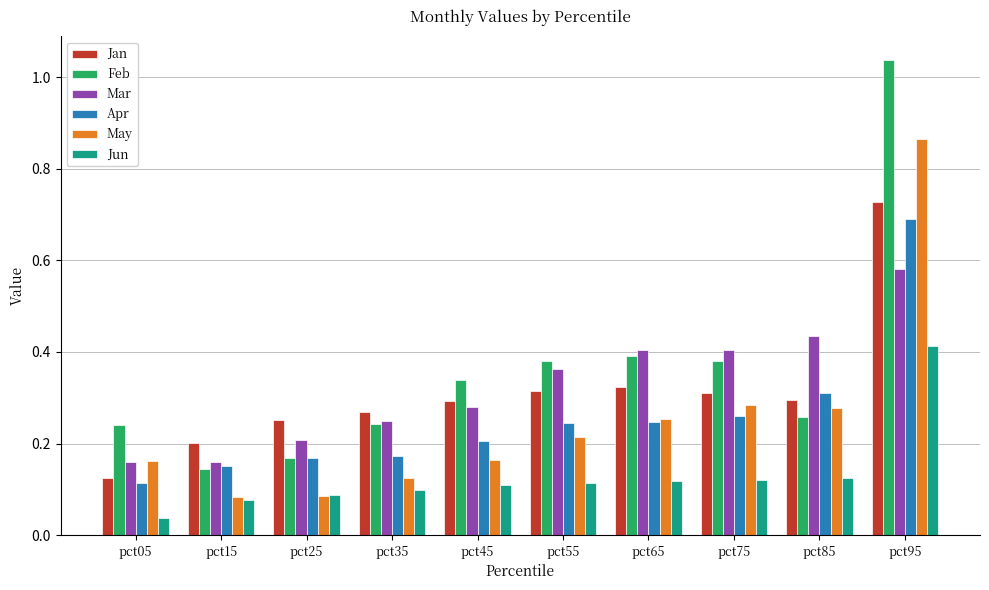

What is the sum of all Mar values?

3.2